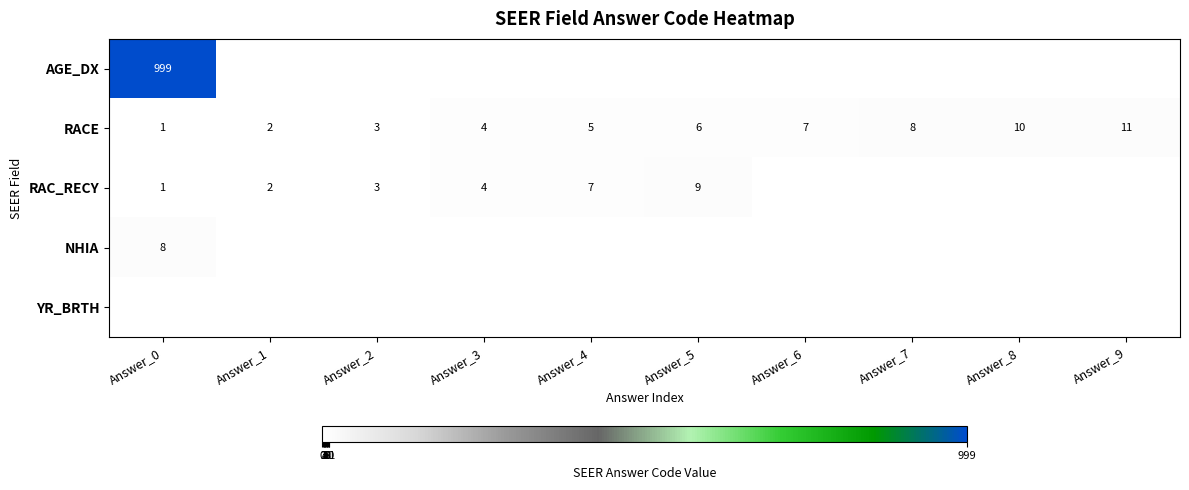

The RACE series shows 10 at Answer_8. True or false?

True